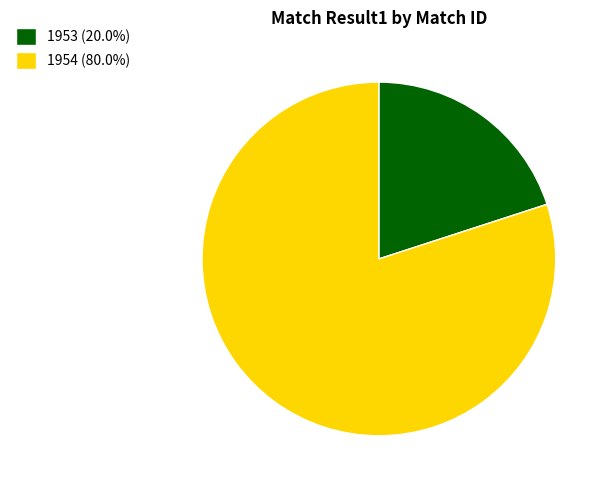

Rank the categories by value from highest to lowest.

1954, 1953